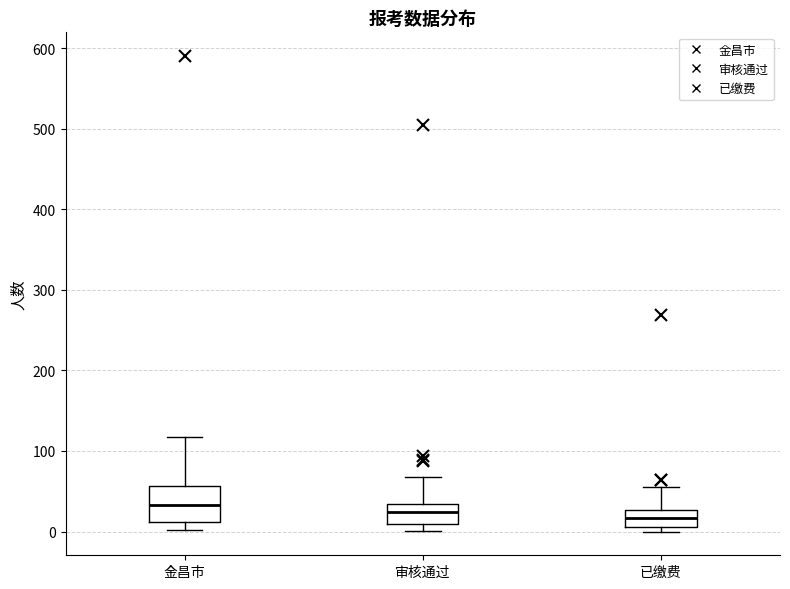

Reading left to right, transcribe this box plot: for each box, give where its median line is, the range the box spans, and where its two whiskers end, as read against the y-axis. The values are not printed on the chart, so give them approximately, as read against the axis.

金昌市: median 30, box 10 to 60, whiskers 0 to 120
审核通过: median 20, box 10 to 30, whiskers 0 to 70
已缴费: median 20, box 10 to 30, whiskers 0 to 60